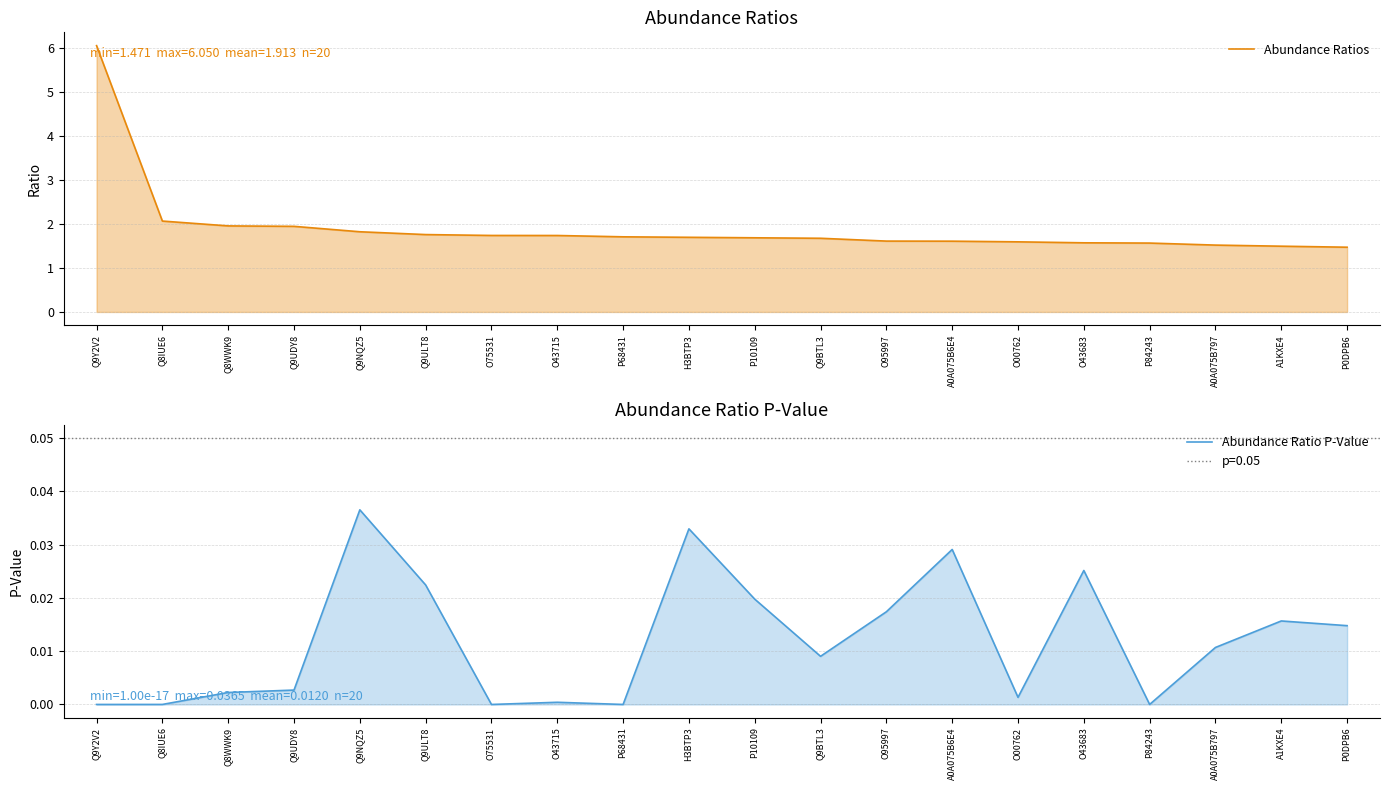

The Abundance Ratio P-Value series shows 0.0 at A1KXE4. True or false?

False